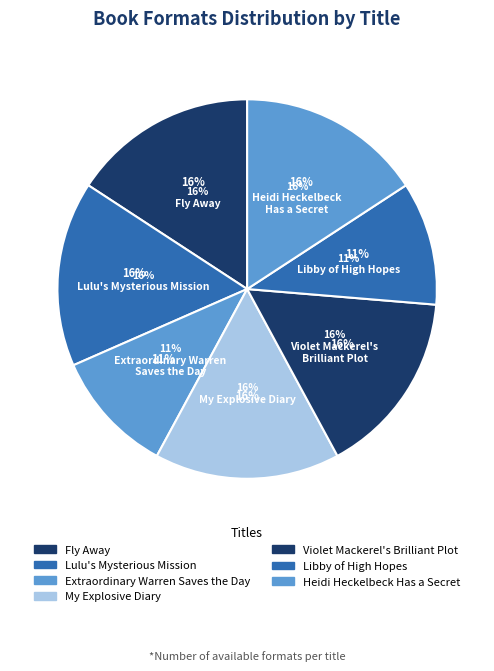

Is it true that Violet Mackerel's
Brilliant Plot is 25% of the pie?

False